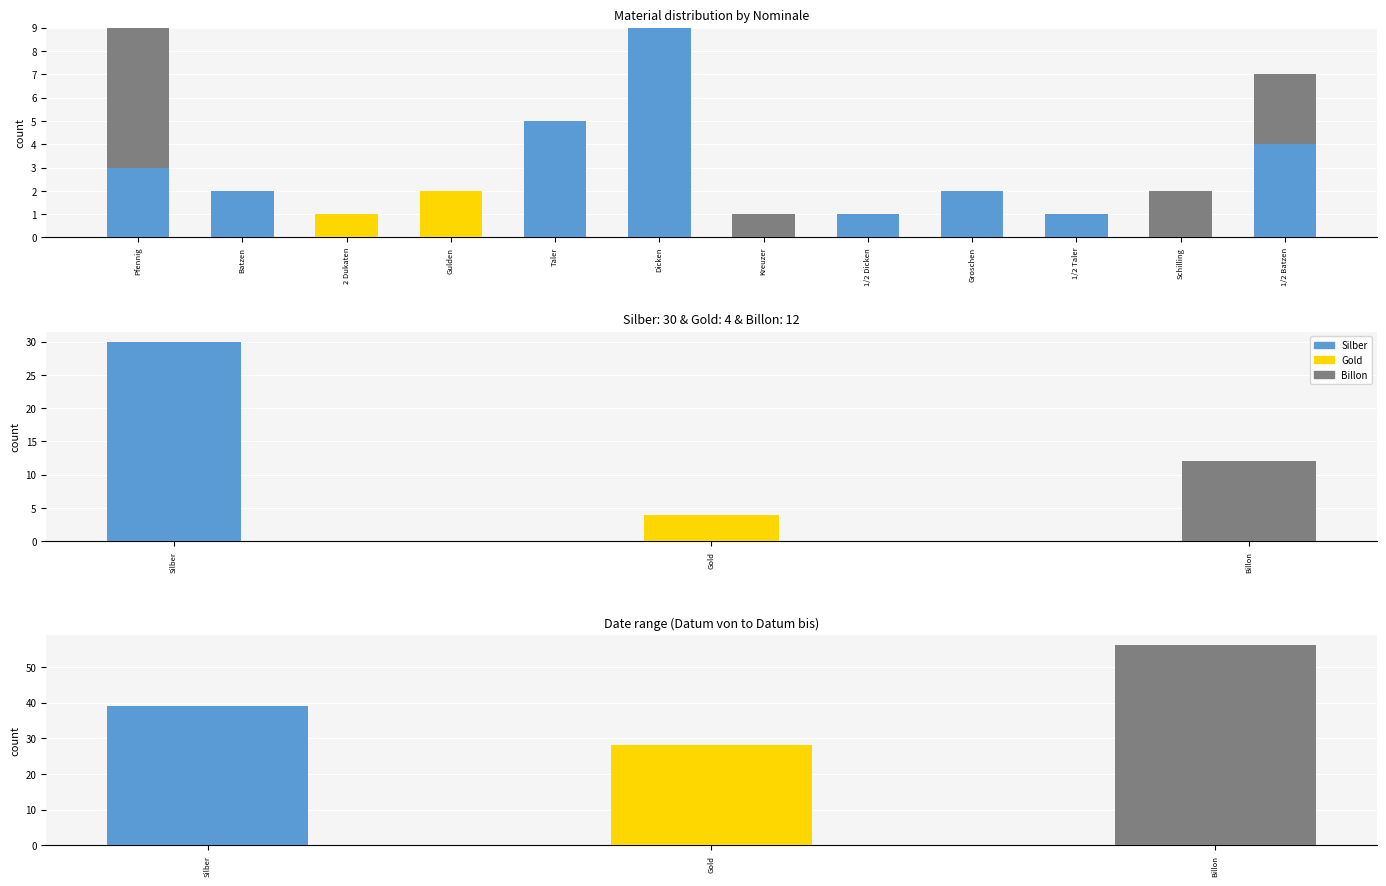

At how many categories does at least one series exceed 8?

1